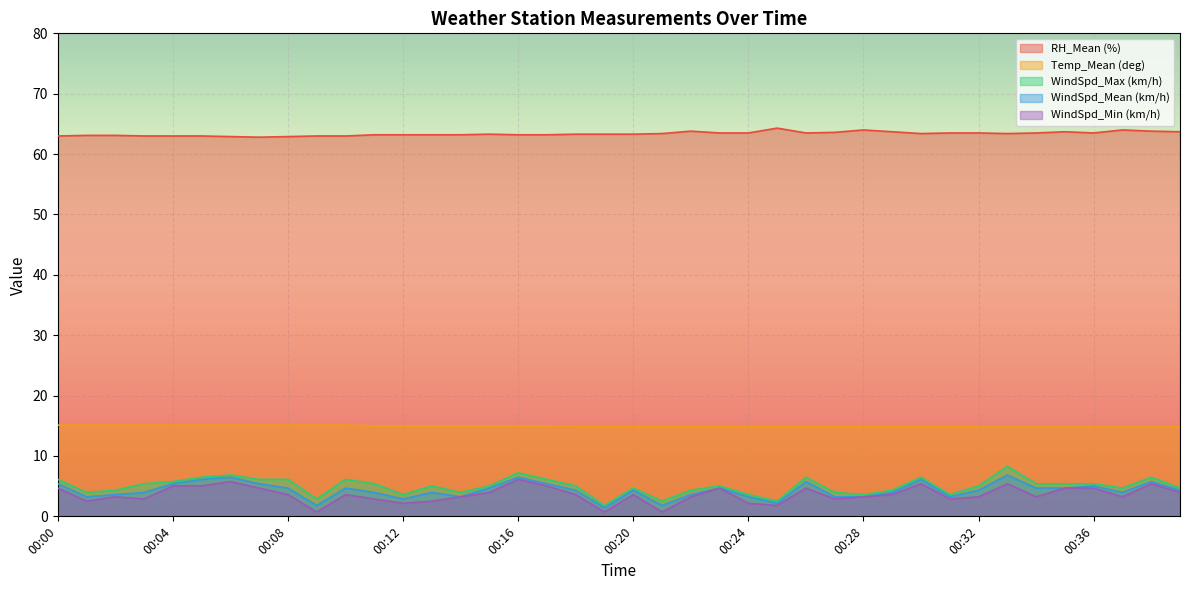

At which category is the sum across all series the highest?

00:33